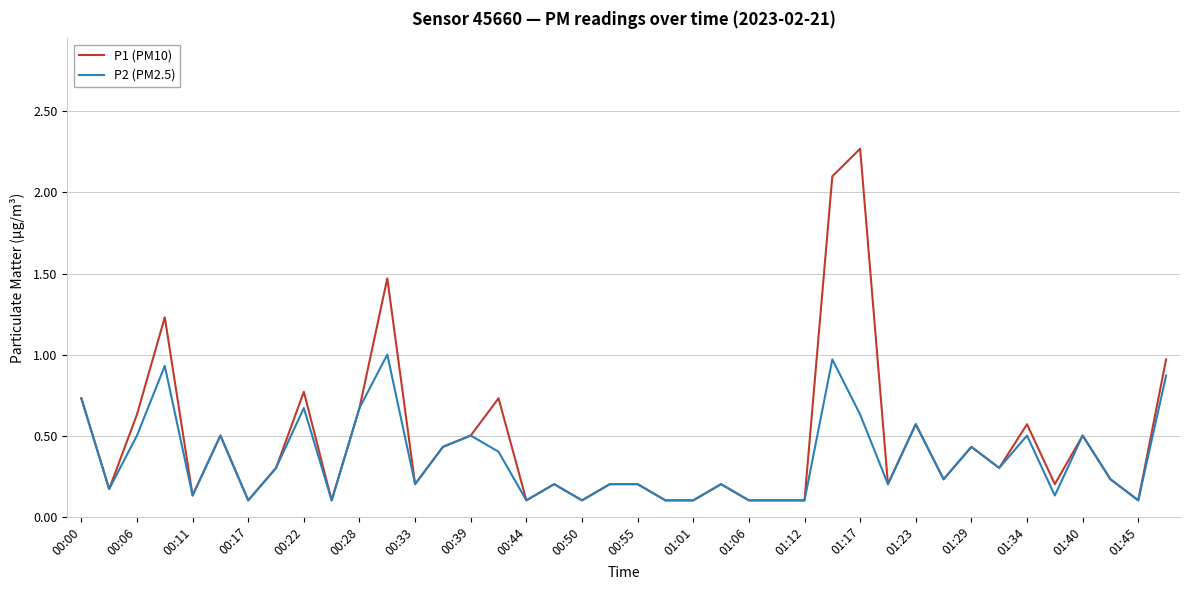

Which series has the widest spread of values?

P1 (PM10)